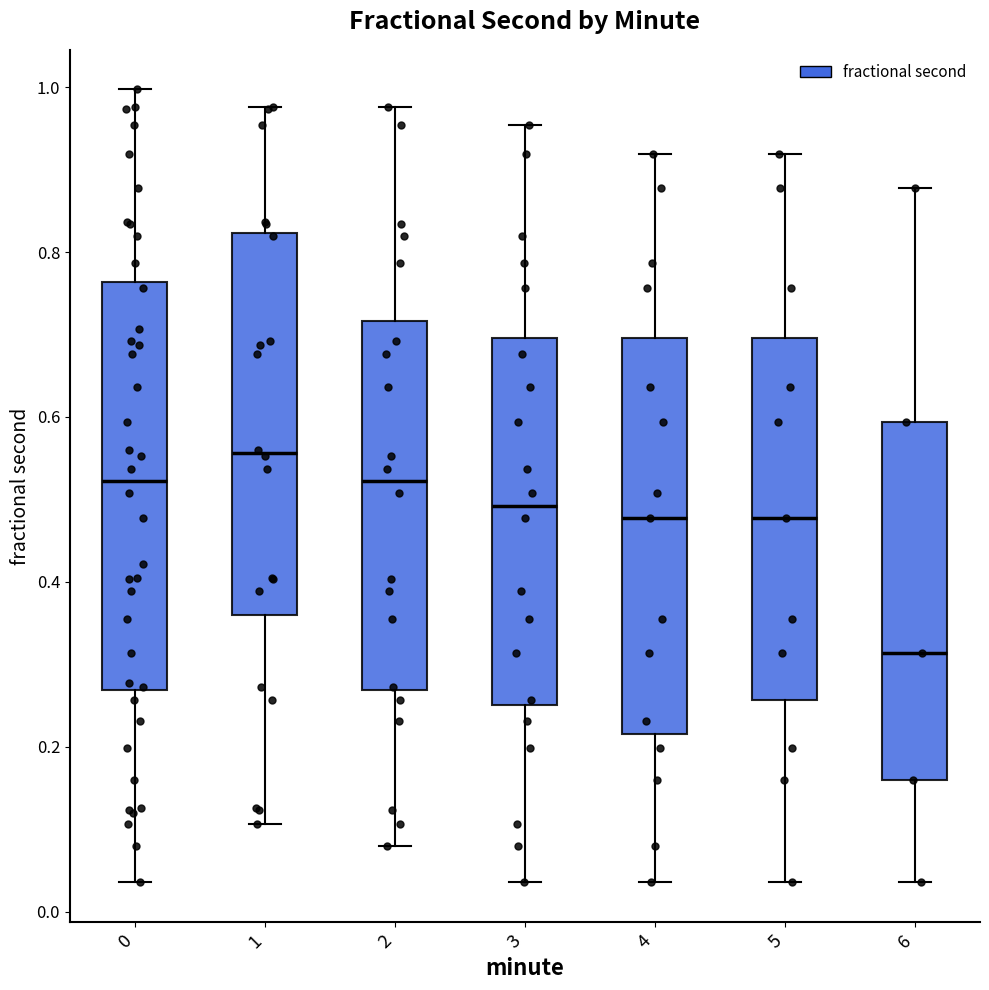

Where does the median line of the box at x = 4 sit on the y-axis? The values are not printed on the chart, so give them approximately, as read against the axis.

0.48